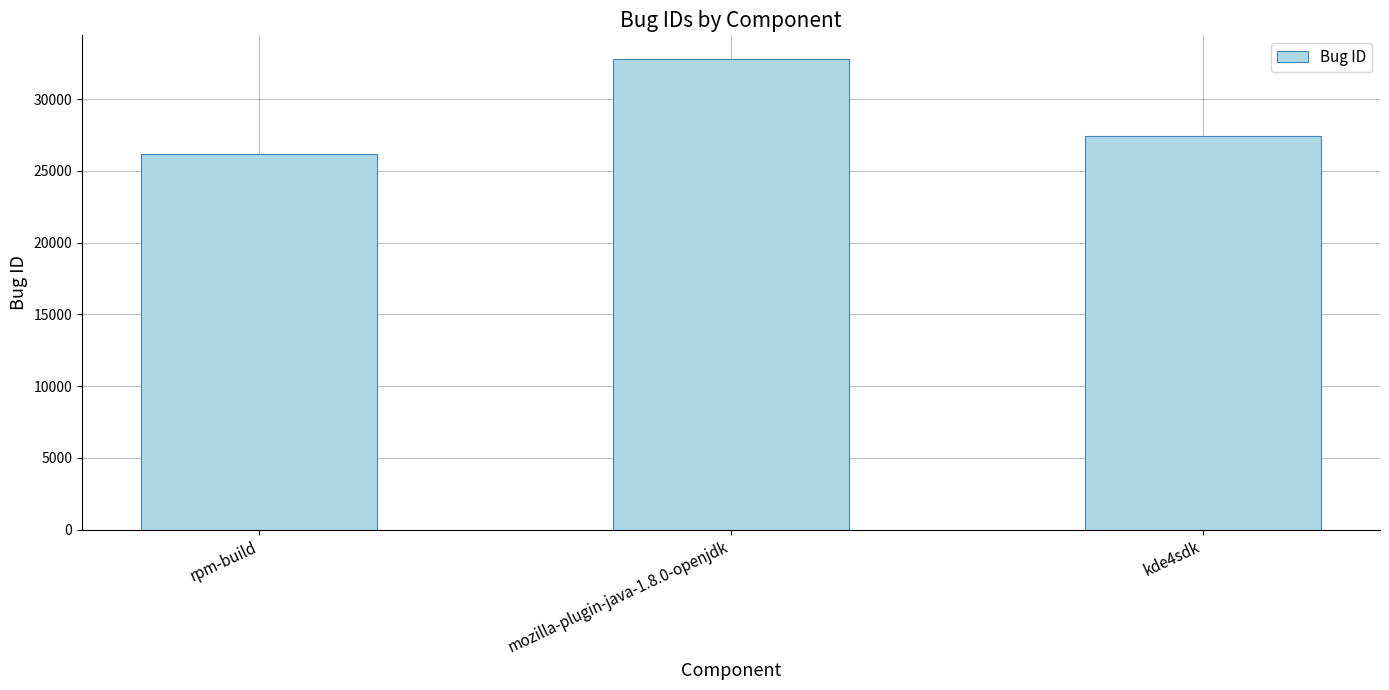

How many values are below 27427?

1